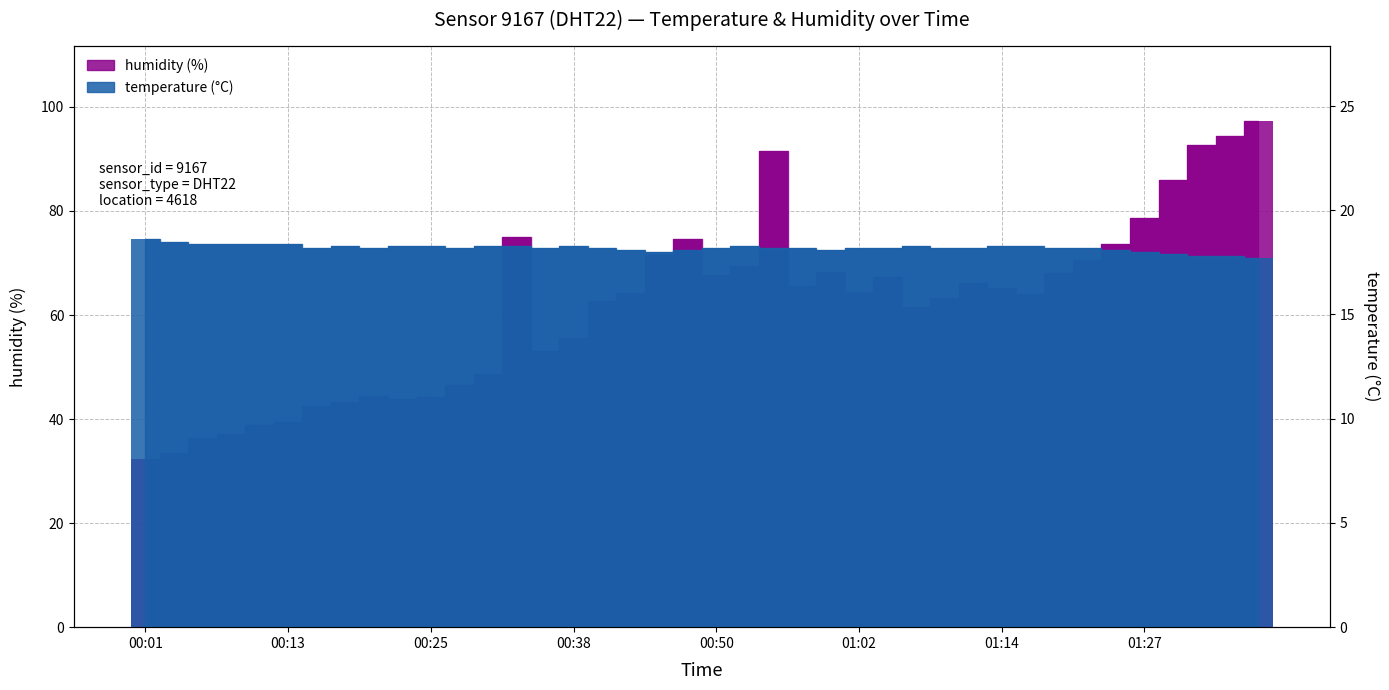

How many distinct data groups are displayed?

2